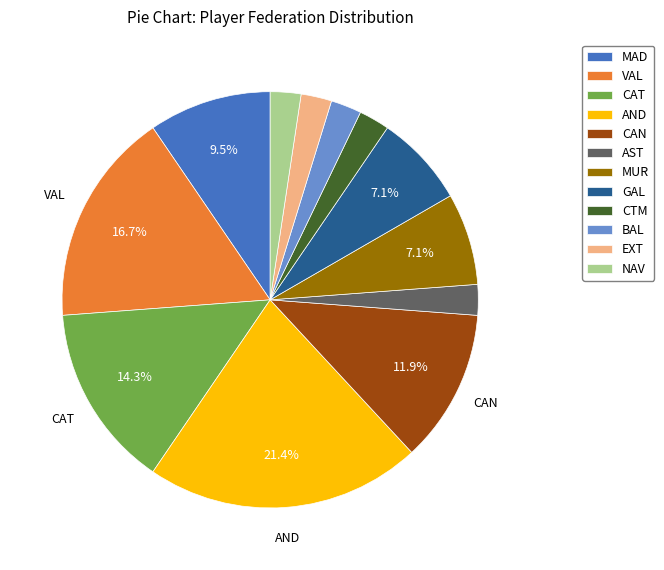

Combined, do CTM and GAL account for over 50%?

No